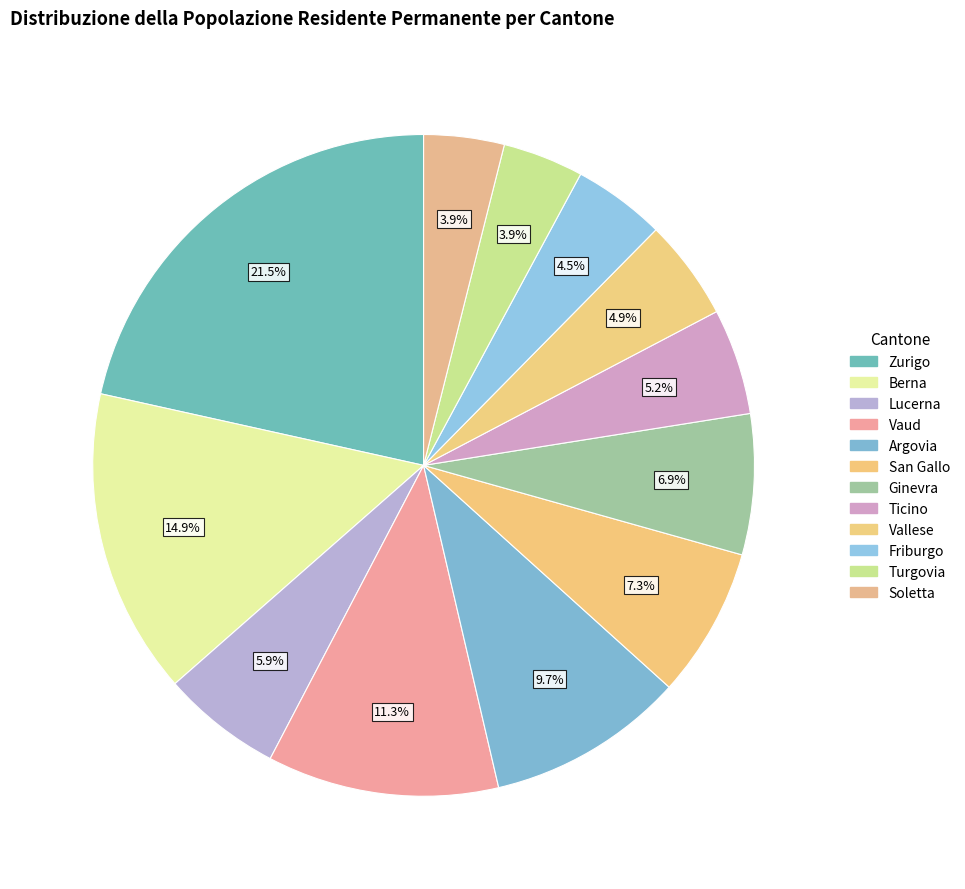

What is the total percentage of Vaud and Berna?

26.3%